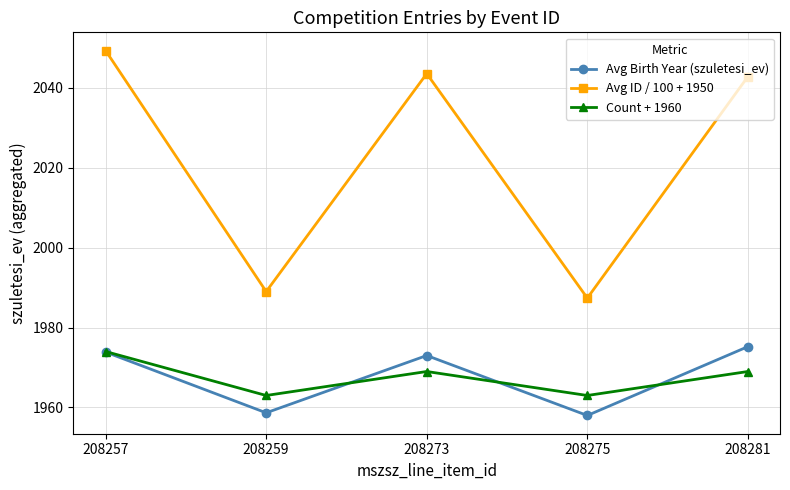

At how many categories does at least one series exceed 1983?

5